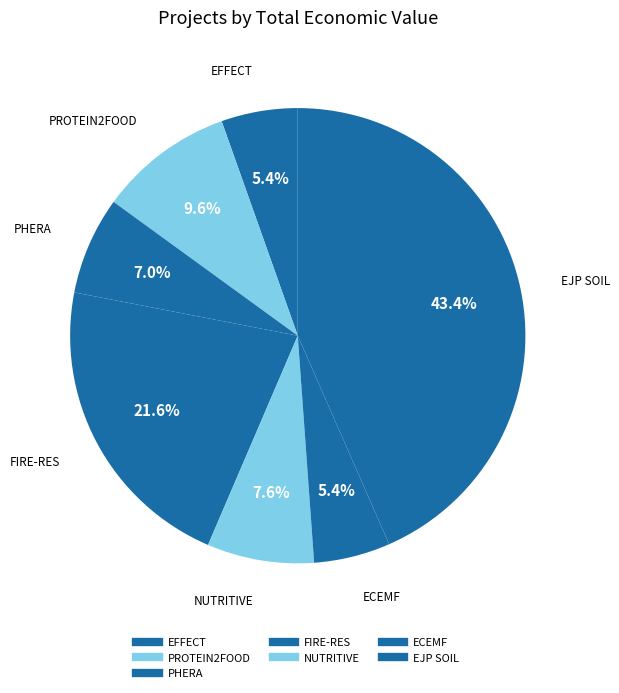

Which slice is the smallest?

EFFECT